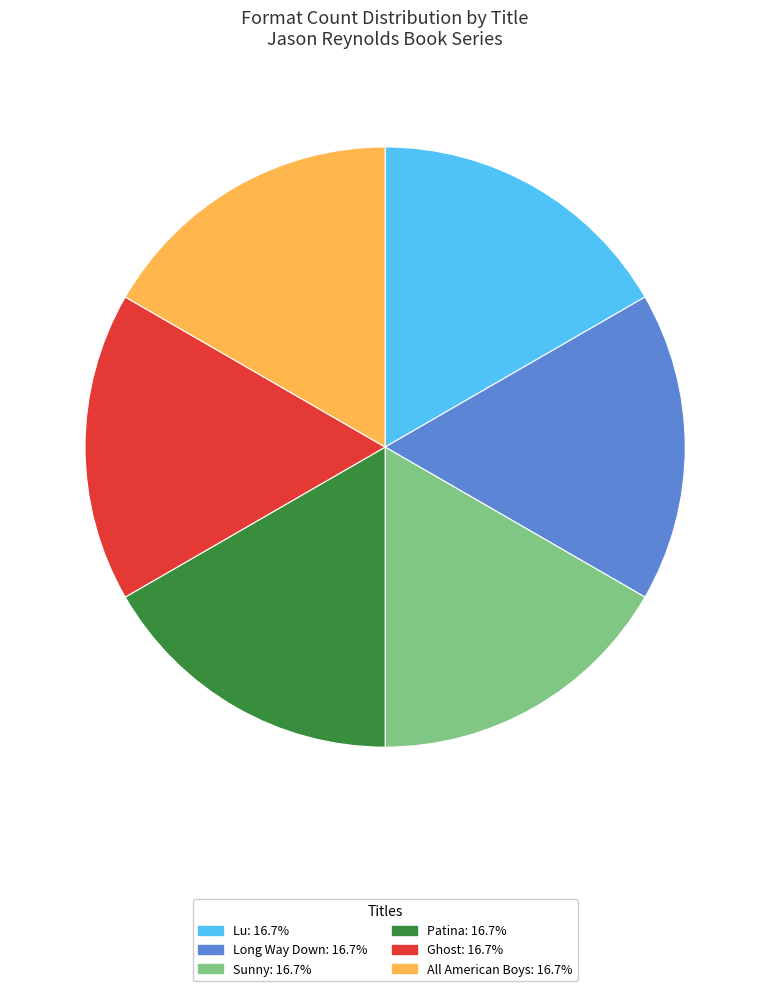

Combined, do Sunny and Lu account for over 50%?

No